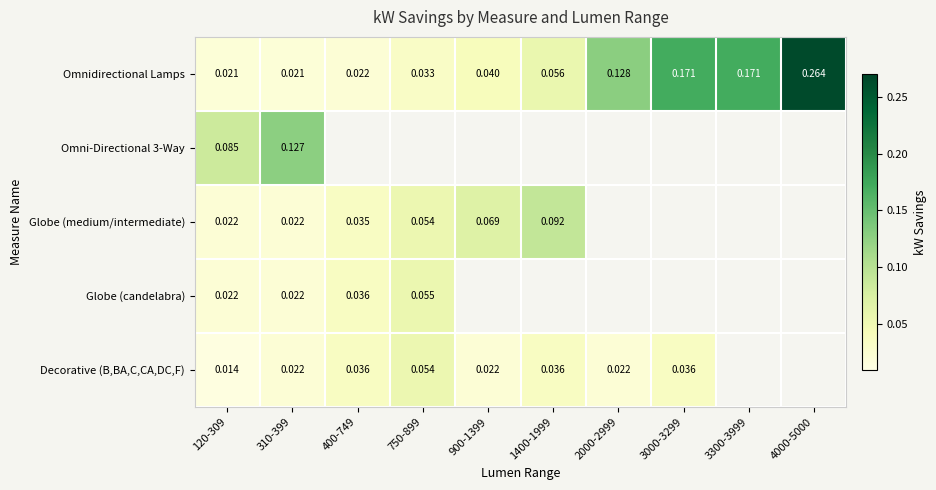

How many series are shown in this chart?

5